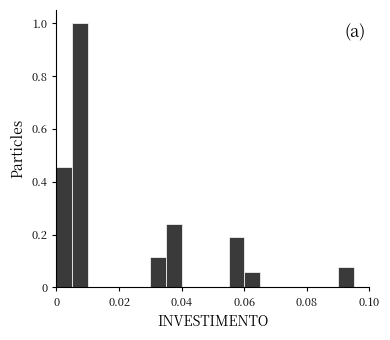

Read against the x-axis, roughly where is the centre of the tallest bar?

0.008